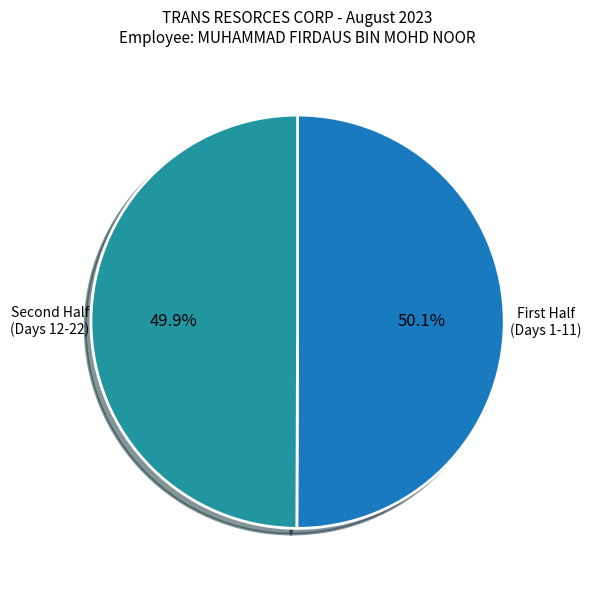

Is there a majority slice in this chart?

Yes